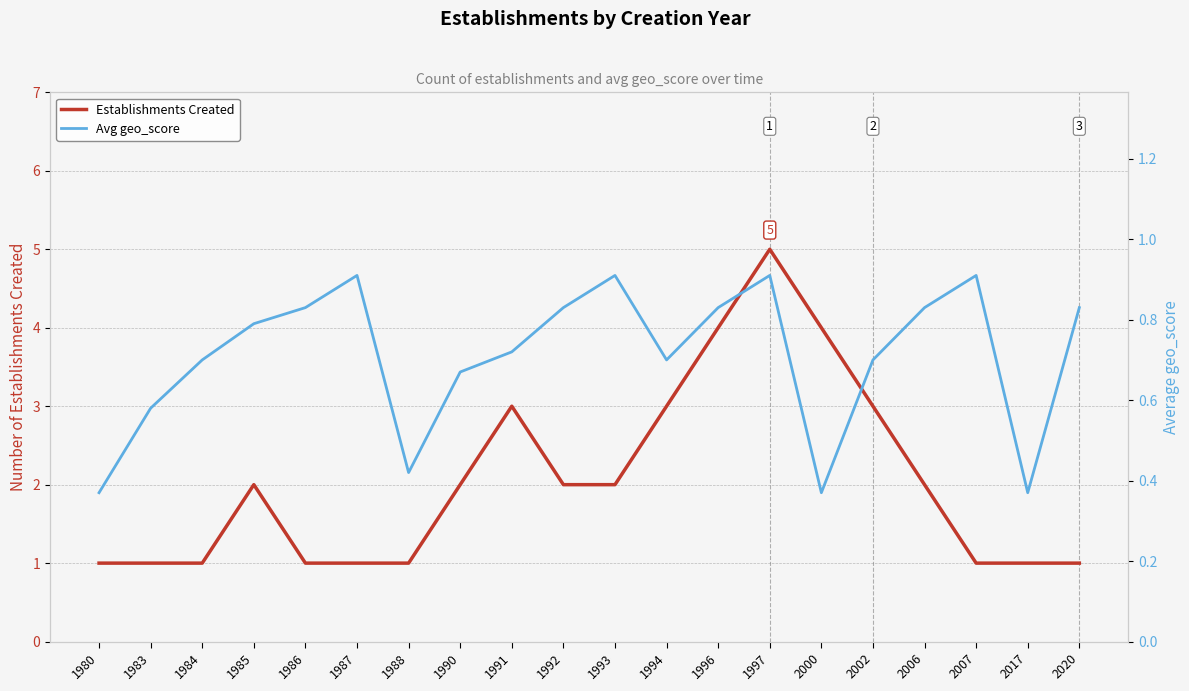

True or false: Avg geo_score and Establishments Created intersect in this chart.

False